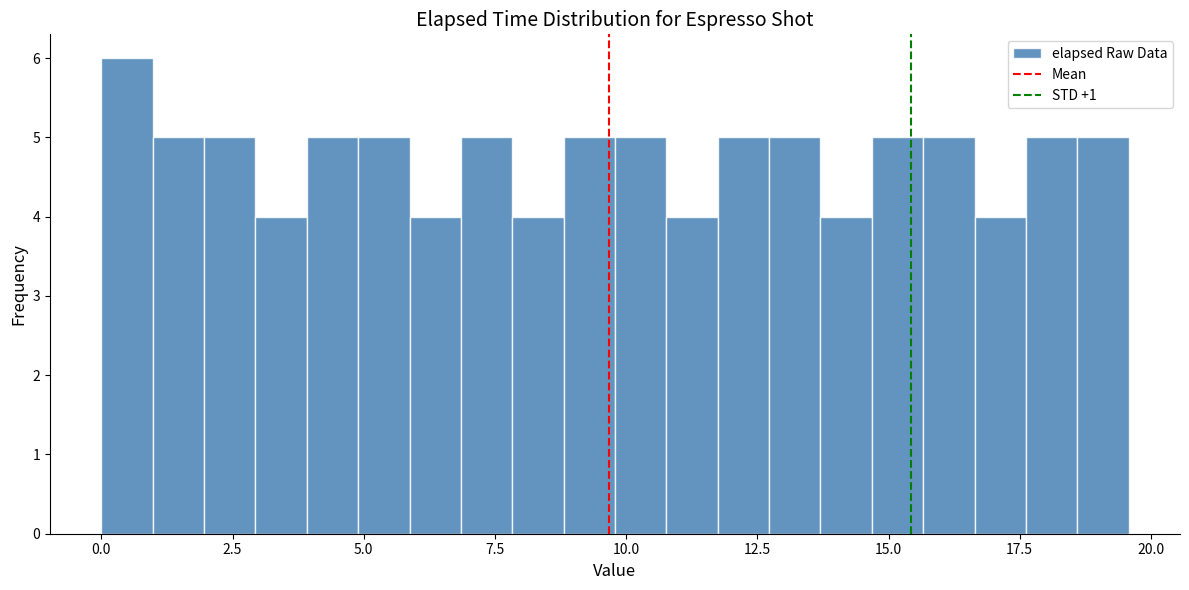

Read against the x-axis, roughly where is the centre of the tallest bar?

0.5